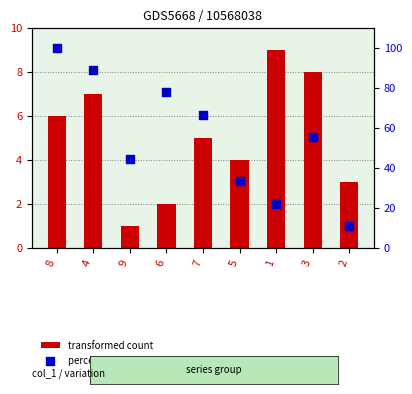

Which series contains the lowest Y value?

transformed count